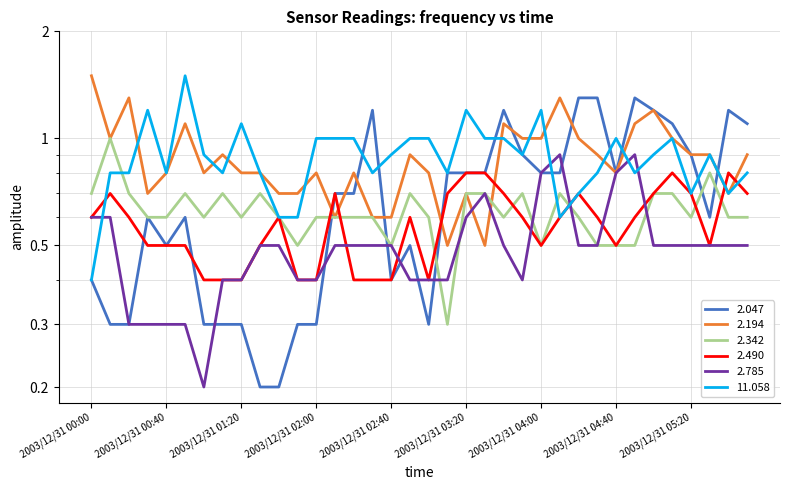

The 2.342 series shows 0.6 at 2003/12/31 02:20. True or false?

True